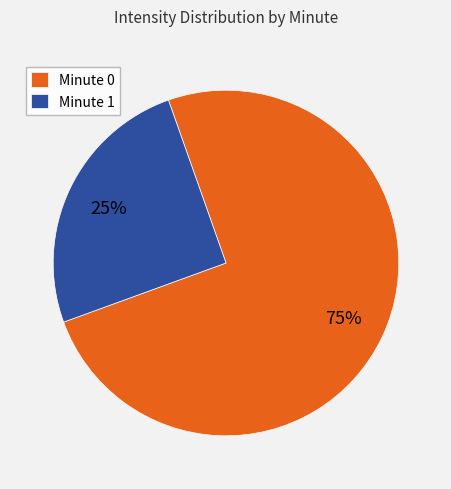

Combined, do Minute 1 and Minute 0 account for over 50%?

Yes